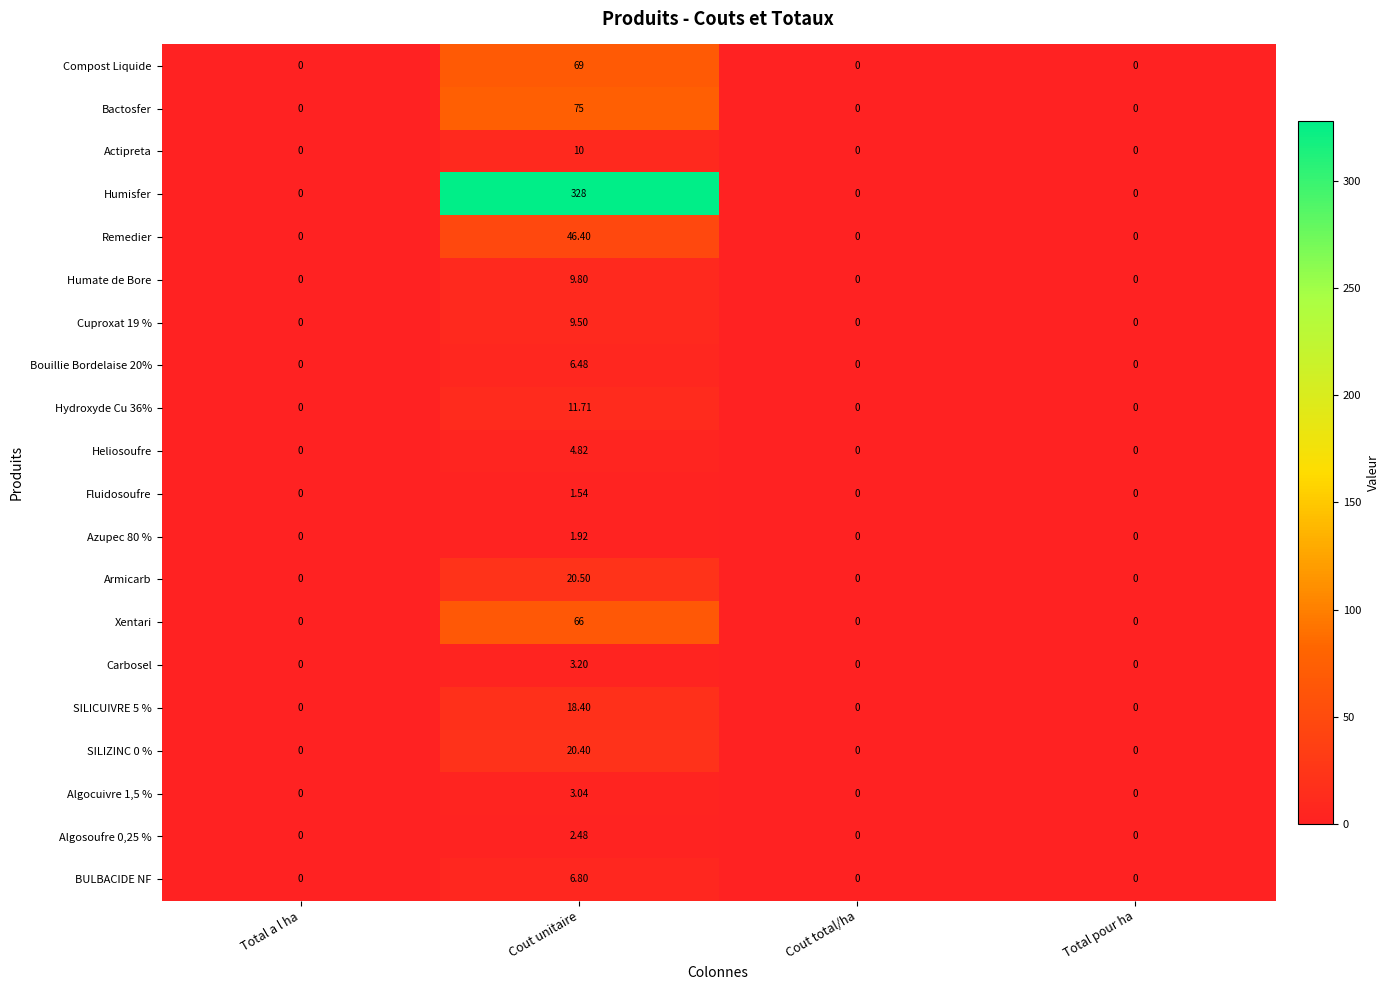

Which category has the highest value in the Algosoufre 0,25 % series?

Cout unitaire